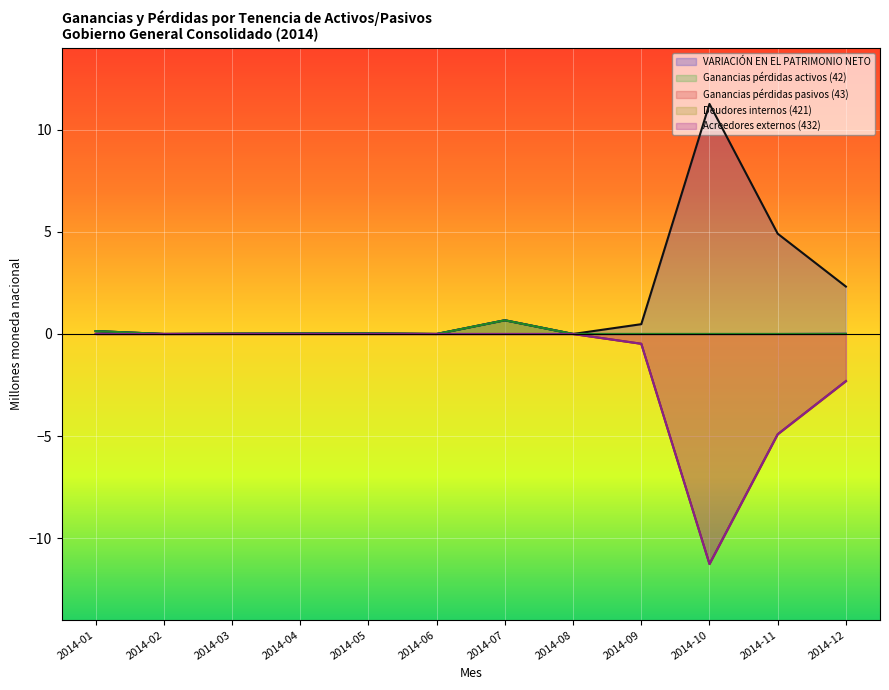

At which category is the sum across all series the highest?

2014-07